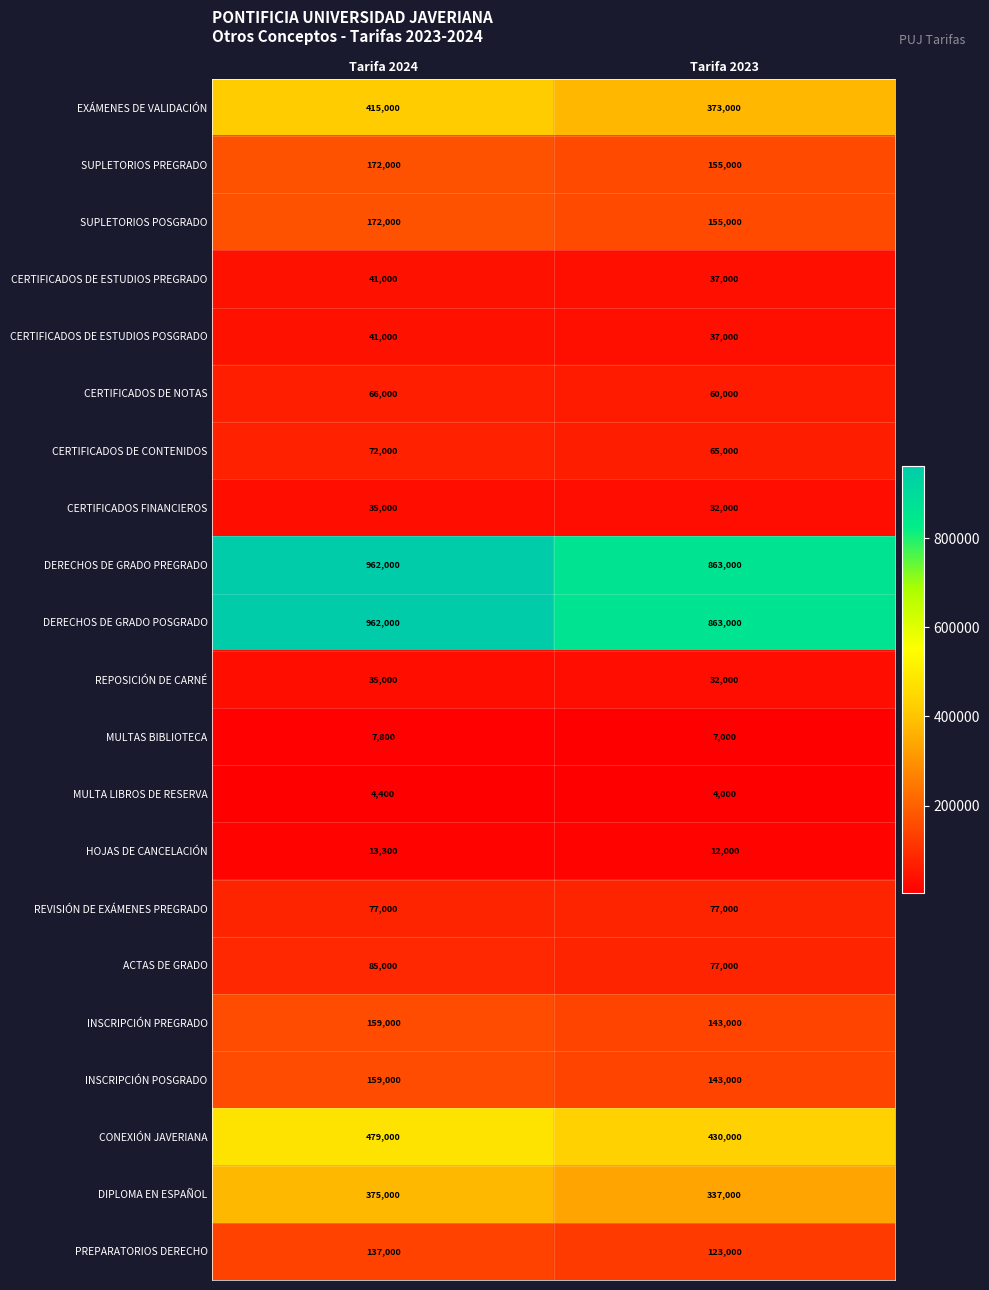

What is the average value of the INSCRIPCIÓN POSGRADO series?

151000